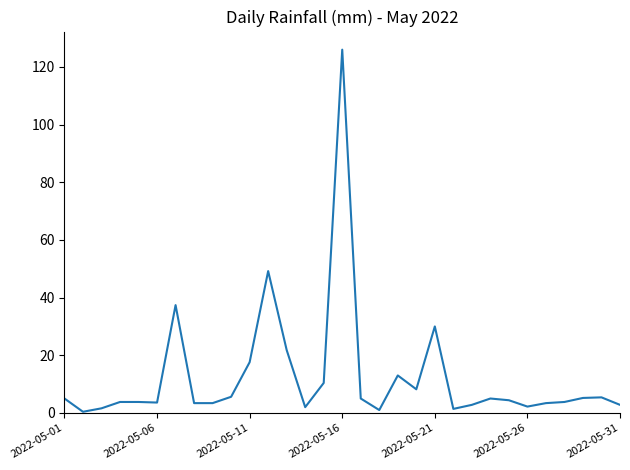

What is the difference between the maximum and minimum values?

125.6